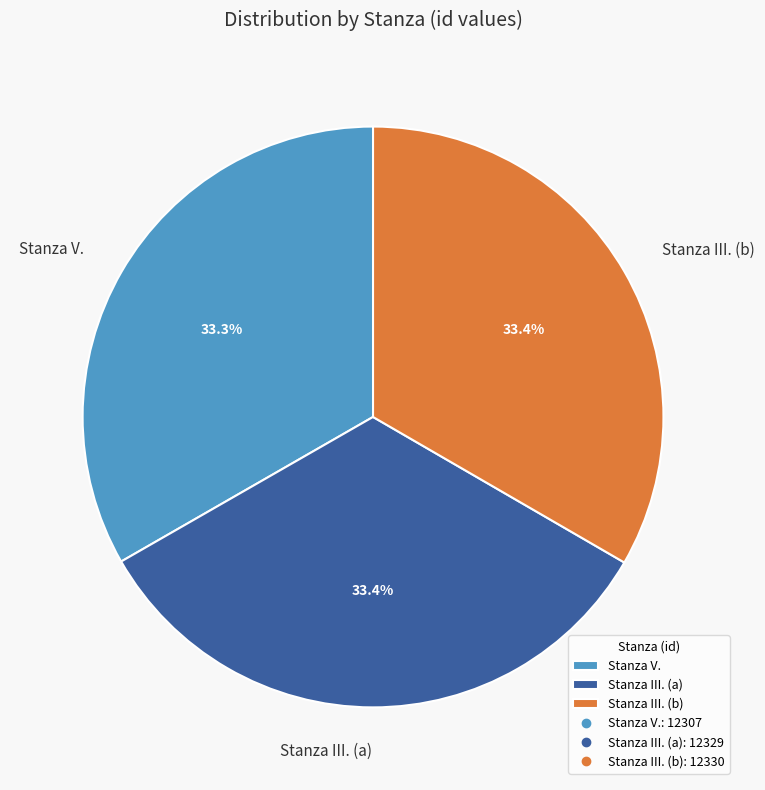

Is there any slice that represents more than half of the pie?

No